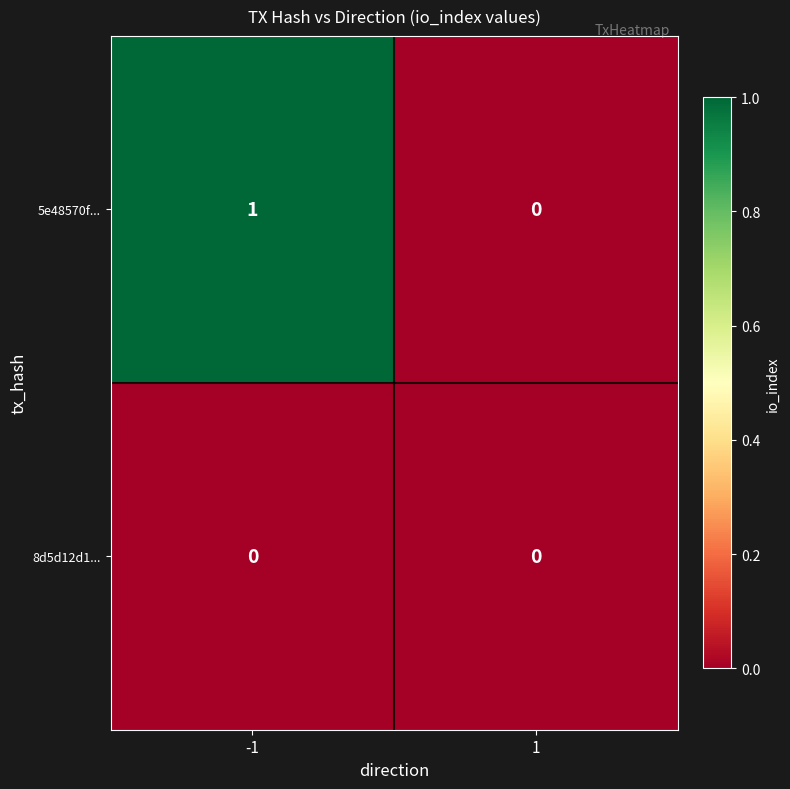

Which series has the widest spread of values?

5e48570f...